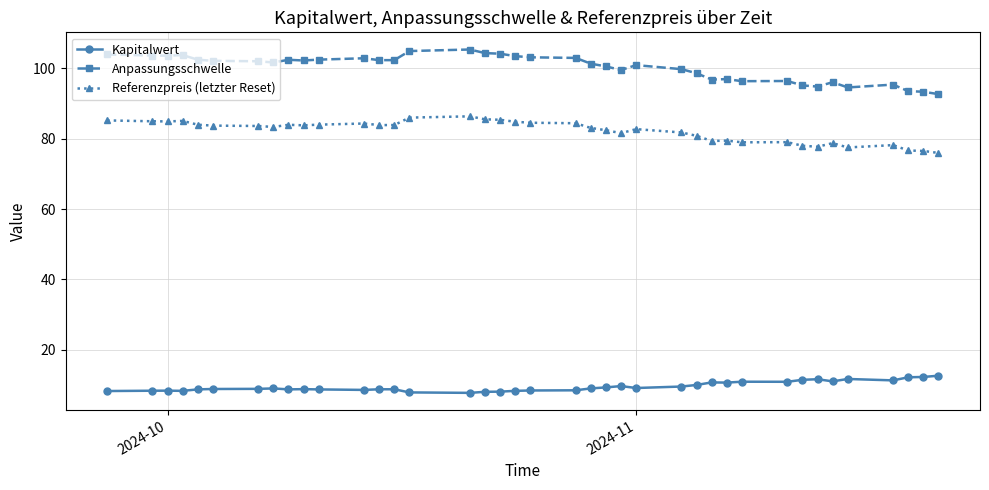

What is the maximum value for Anpassungsschwelle?

105.4